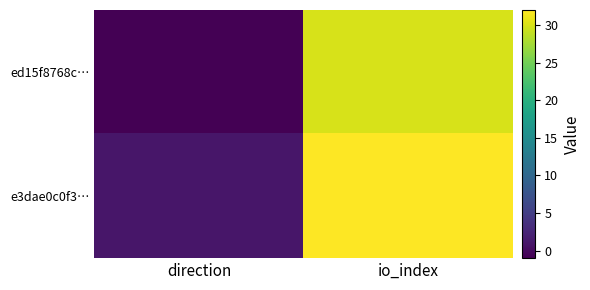

Which has a higher value, direction or io_index?

io_index